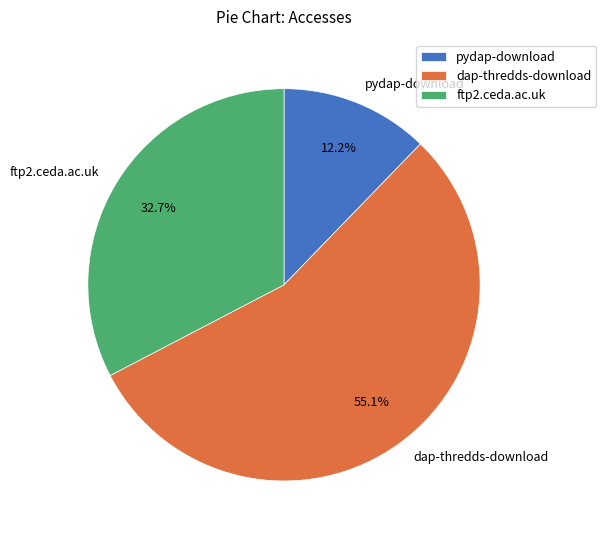

To the nearest percent, what percentage of the pie is ftp2.ceda.ac.uk?

33%